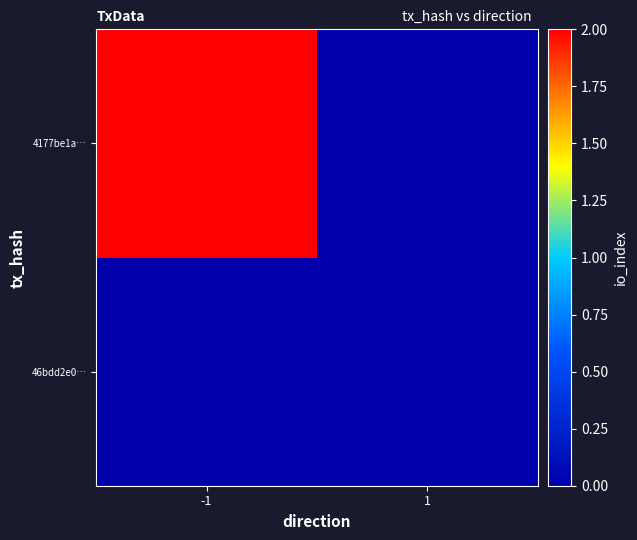

Reading left to right, extract all data points from this chart.

46bdd2e0…: -1=0	1=0
4177be1a…: -1=2	1=0